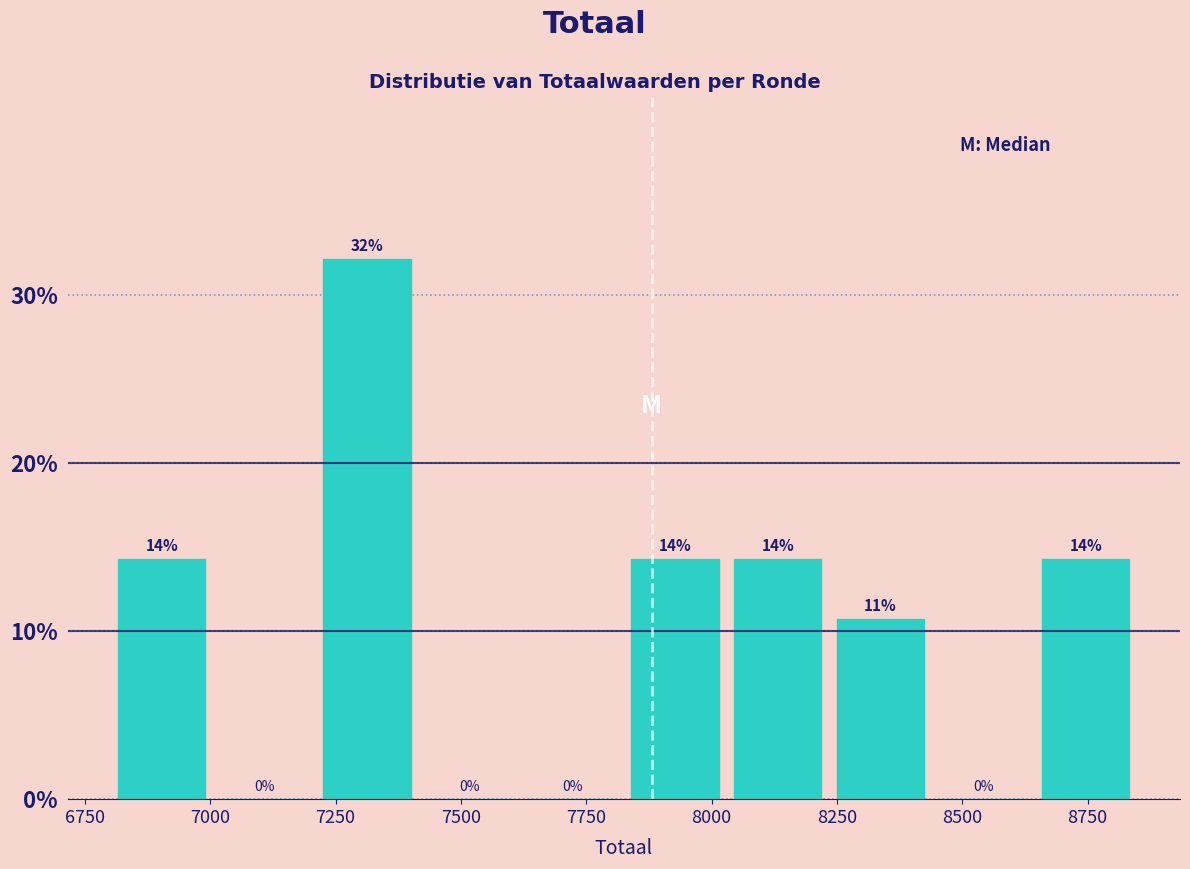

Which range on the x-axis has the tallest bar?

7200 to 7400